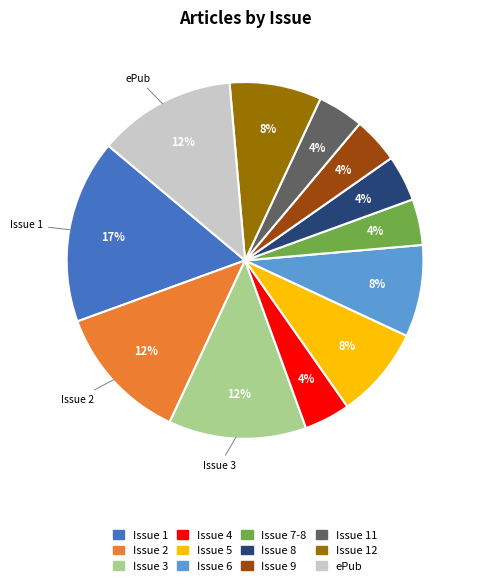

Which slice is the largest?

Issue 1